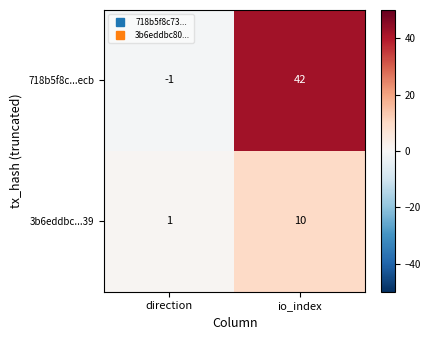

Which category has the highest value in the 3b6eddbc...39 series?

io_index